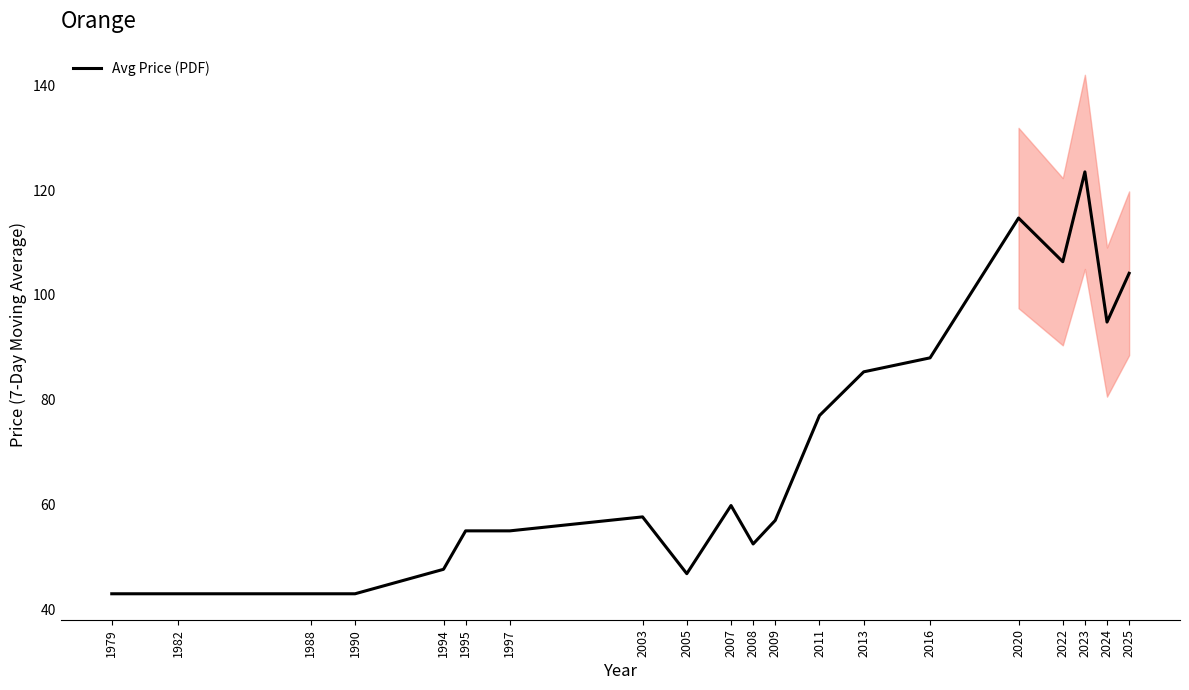

What is the sum of all values?

1397.3